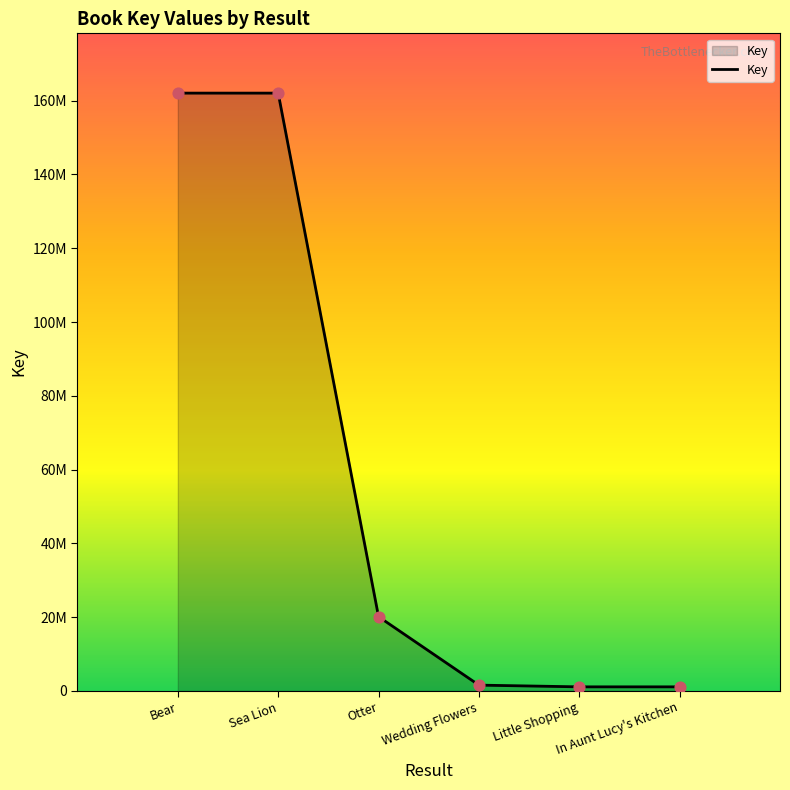

What is the ratio of the value at Bear to the value at Little Shopping?

145.9